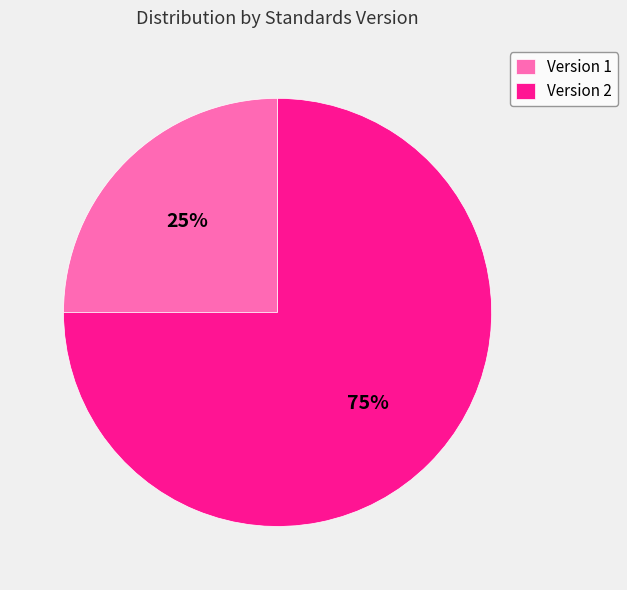

To the nearest percent, what portion does Version 1 represent?

25%